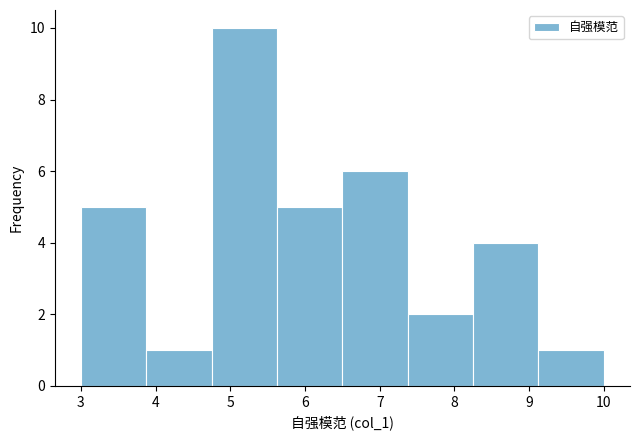

What is the height of the bar covering 7.4 to 8.3 on the x-axis? Neither the bar edges nor the heights are printed on the chart, so give them approximately, as read against the axes.

2